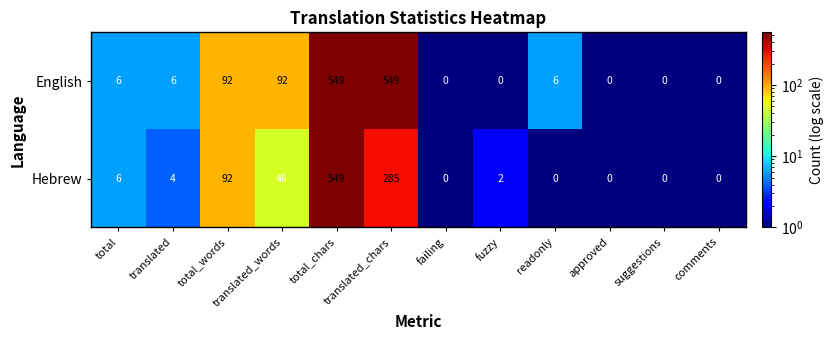

List the series in order of their overall mean, lowest first.

Hebrew, English